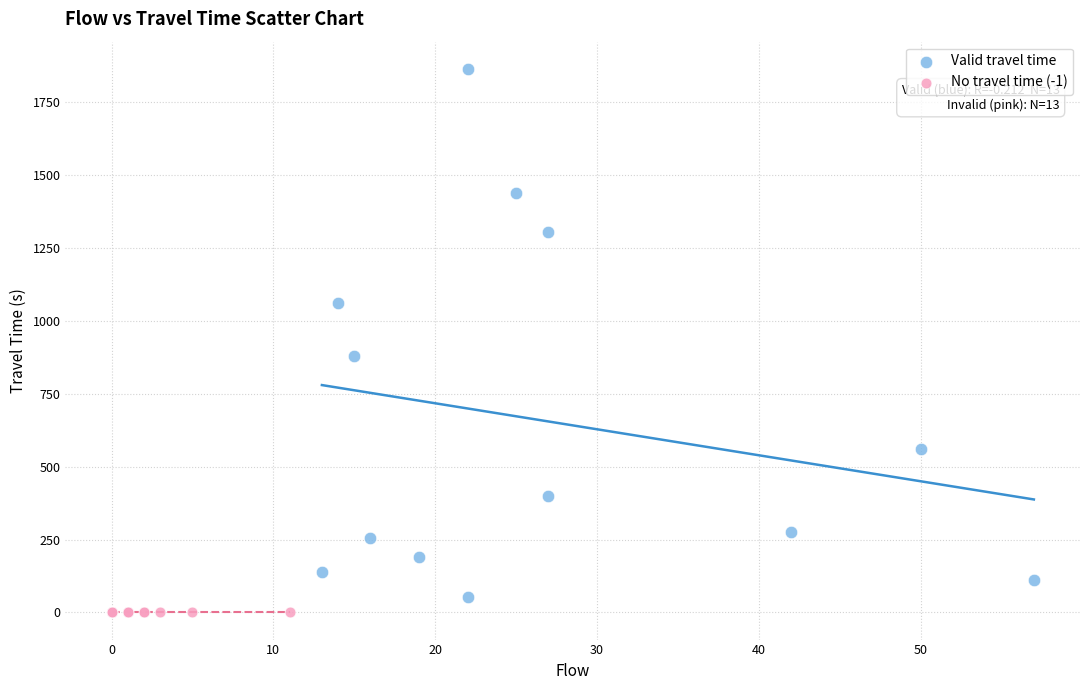

Which series contains the highest Y value?

Valid travel time